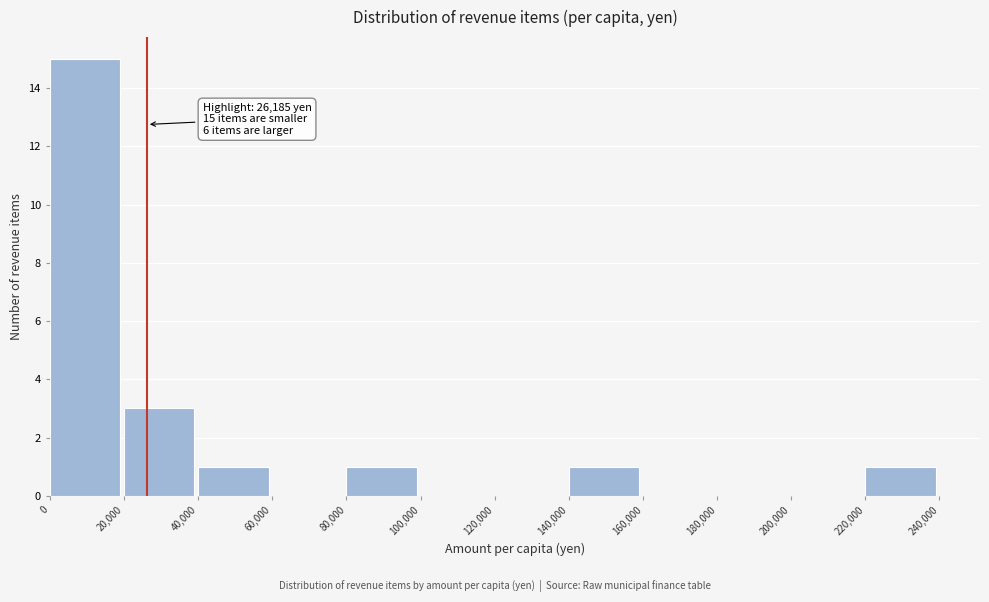

Which range on the x-axis has the tallest bar?

0 to 20,000